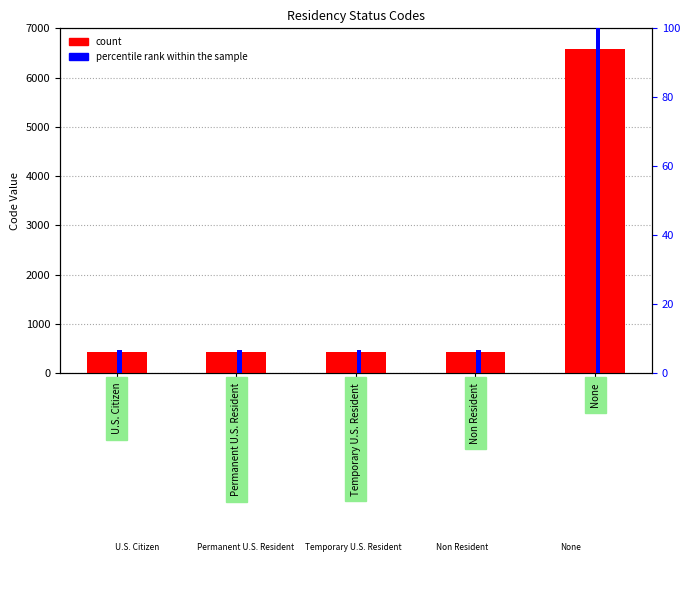

How many categories are shown in the chart?

5